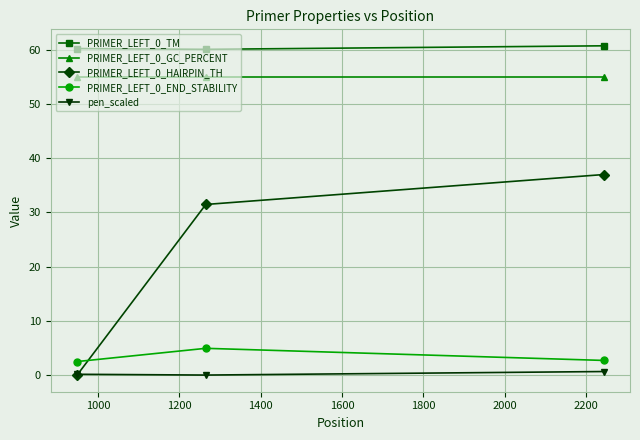

What is the value of the PRIMER_LEFT_0_END_STABILITY point at the 1st from the left?

2.5